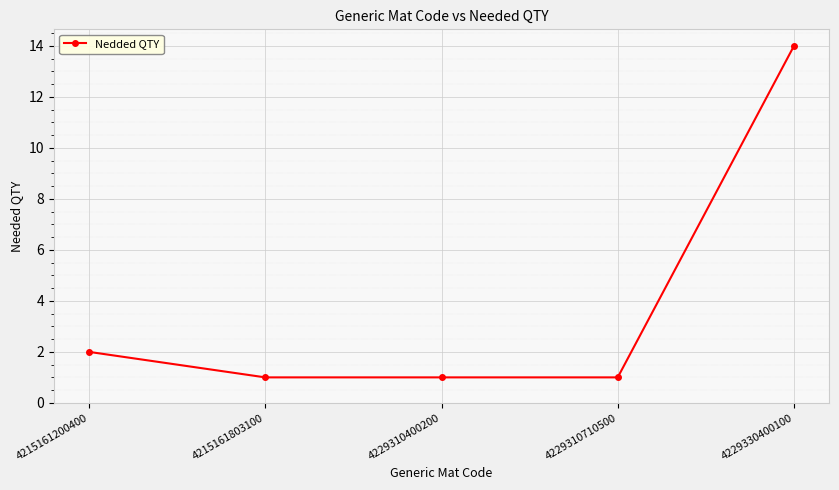

What is the difference between the values at 4229330400100 and 4229310400200?

13